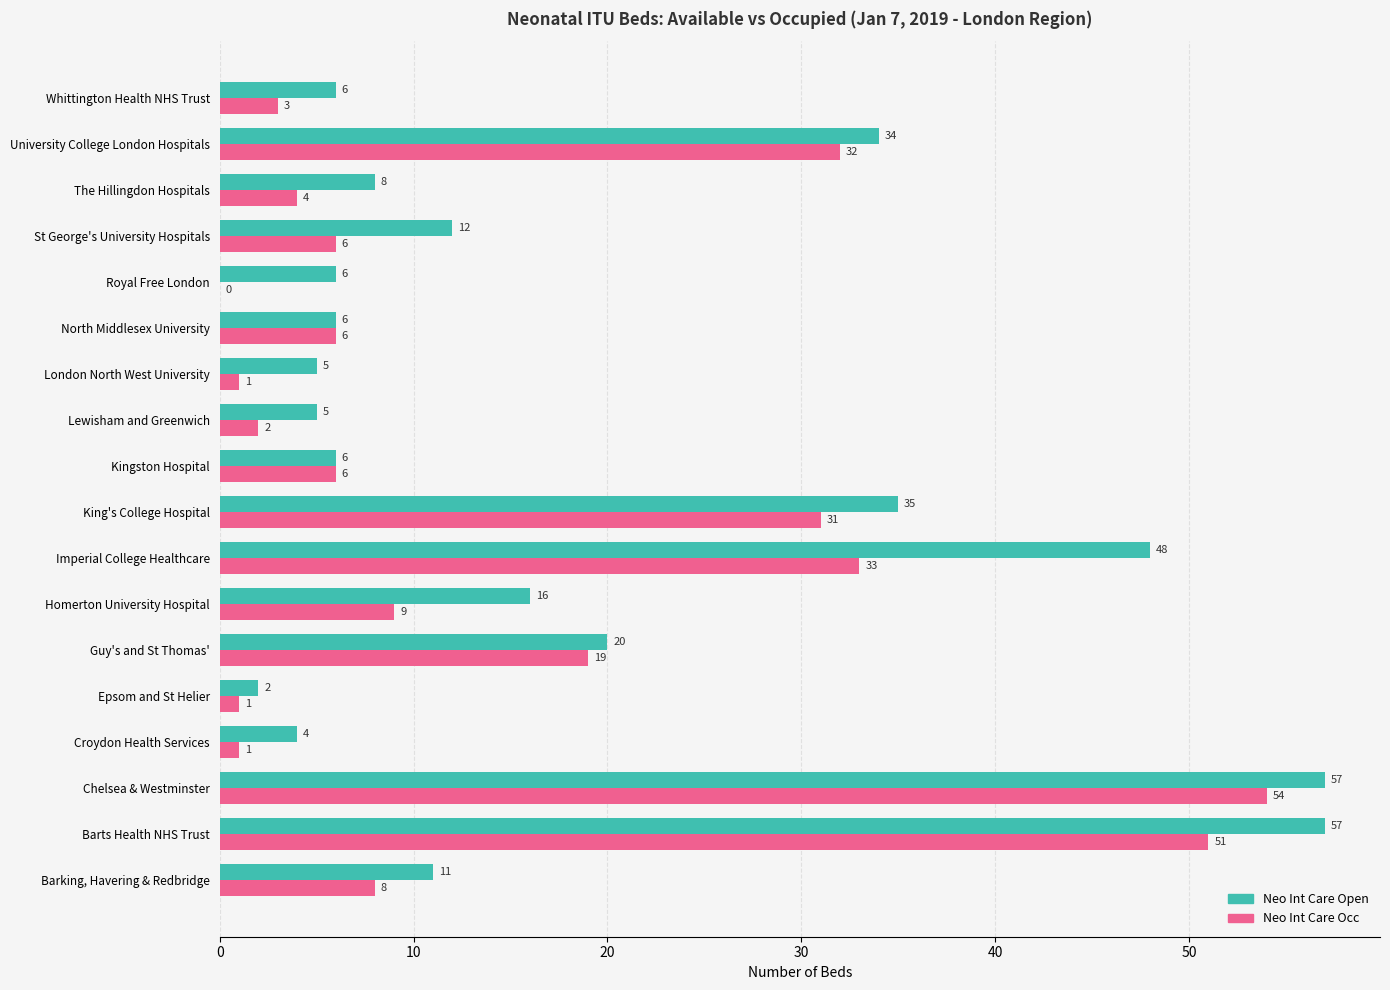

What is the maximum value for Neo Int Care Occ?

54